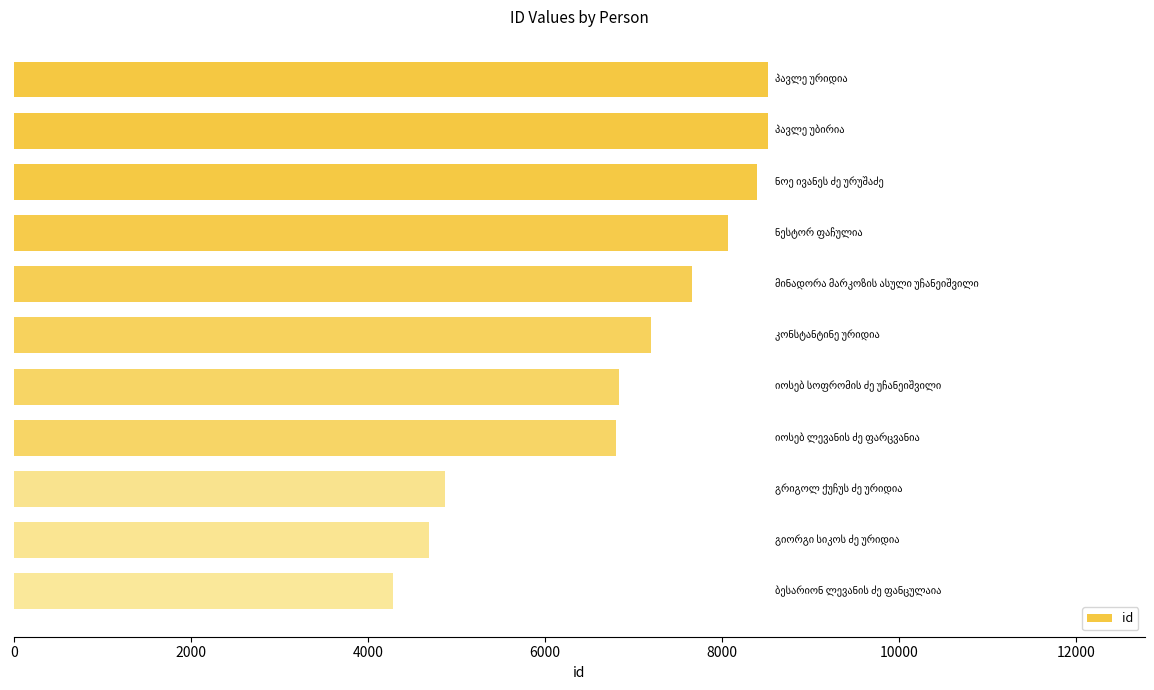

What is the value of the 5th bar from the top?

7665